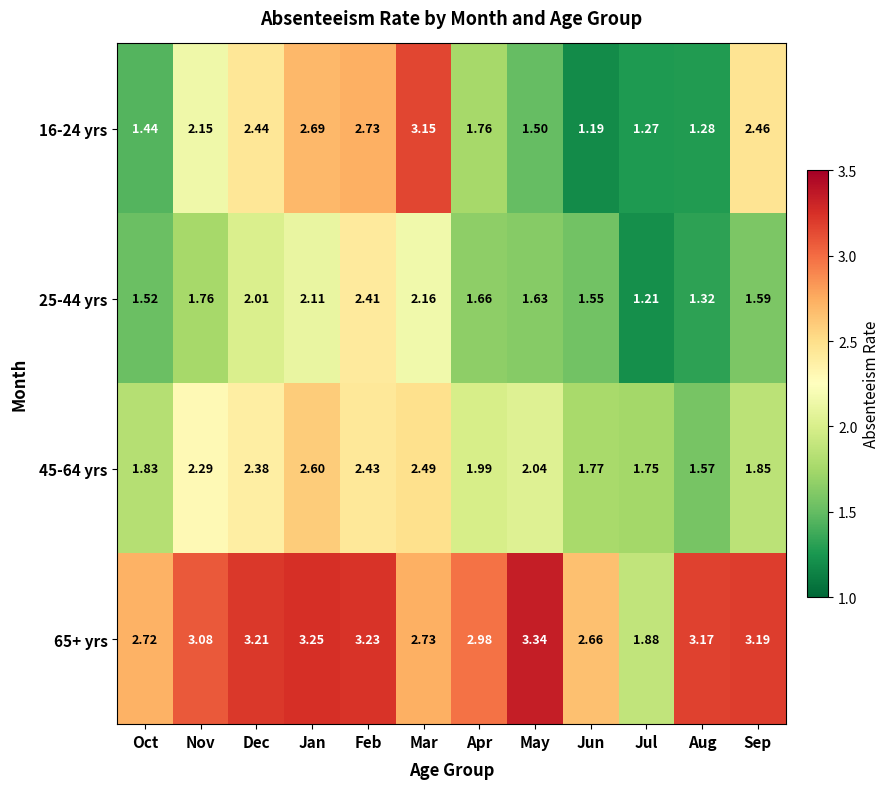

Which series has the largest range (max minus min)?

16-24 yrs